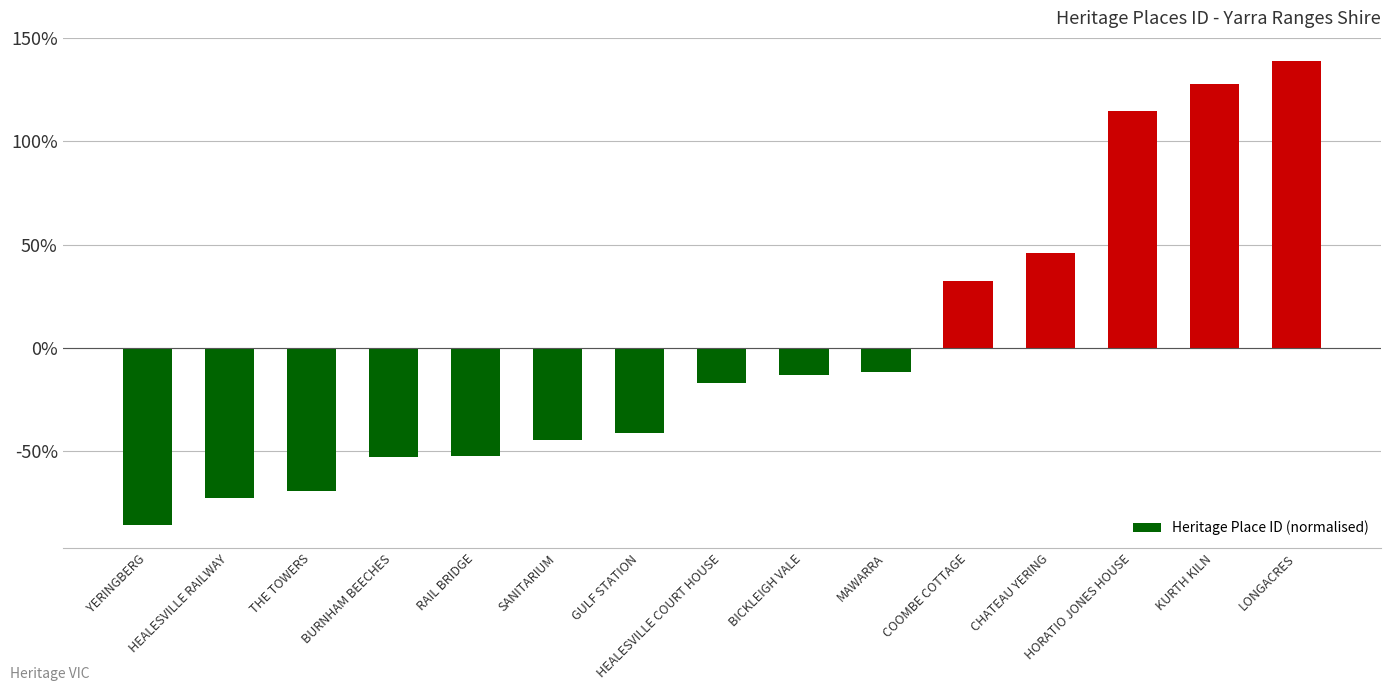

Where does the data first go above -16?

BICKLEIGH VALE